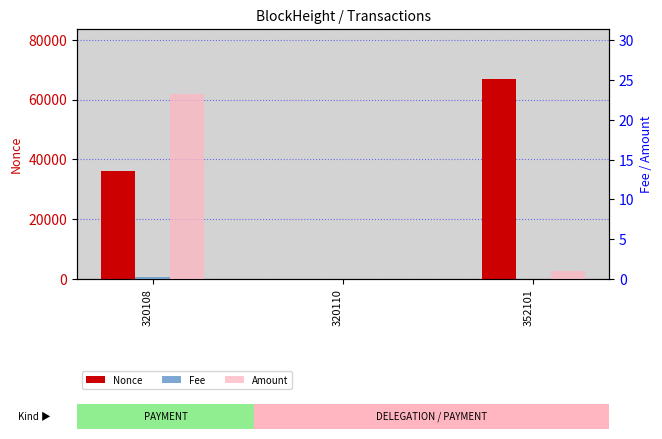

What is the average value of the Nonce series?

34302.7